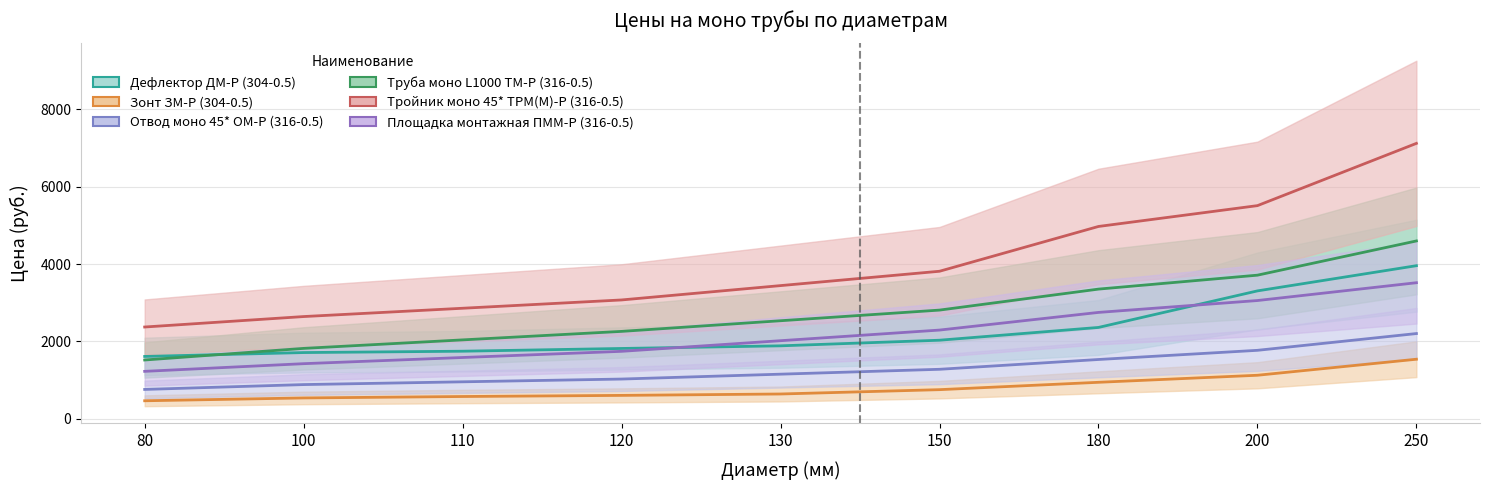

Which series ends up on top after the final intersection of Дефлектор ДМ-Р (304-0.5) and Труба моно L1000 ТМ-Р (316-0.5)?

Труба моно L1000 ТМ-Р (316-0.5)